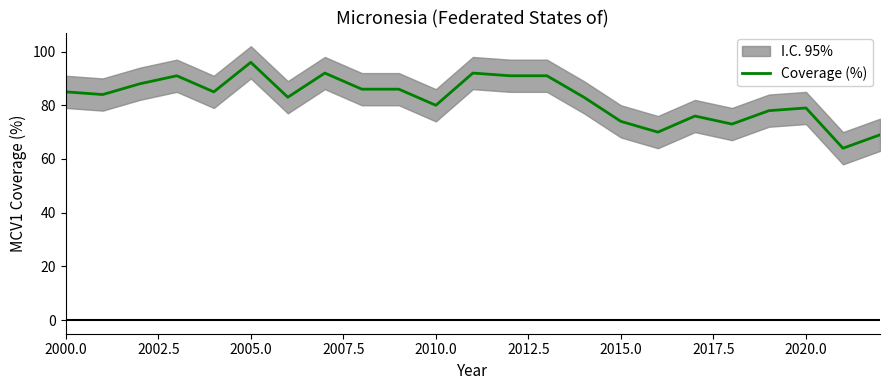

What is the minimum value for Coverage (%)?

64